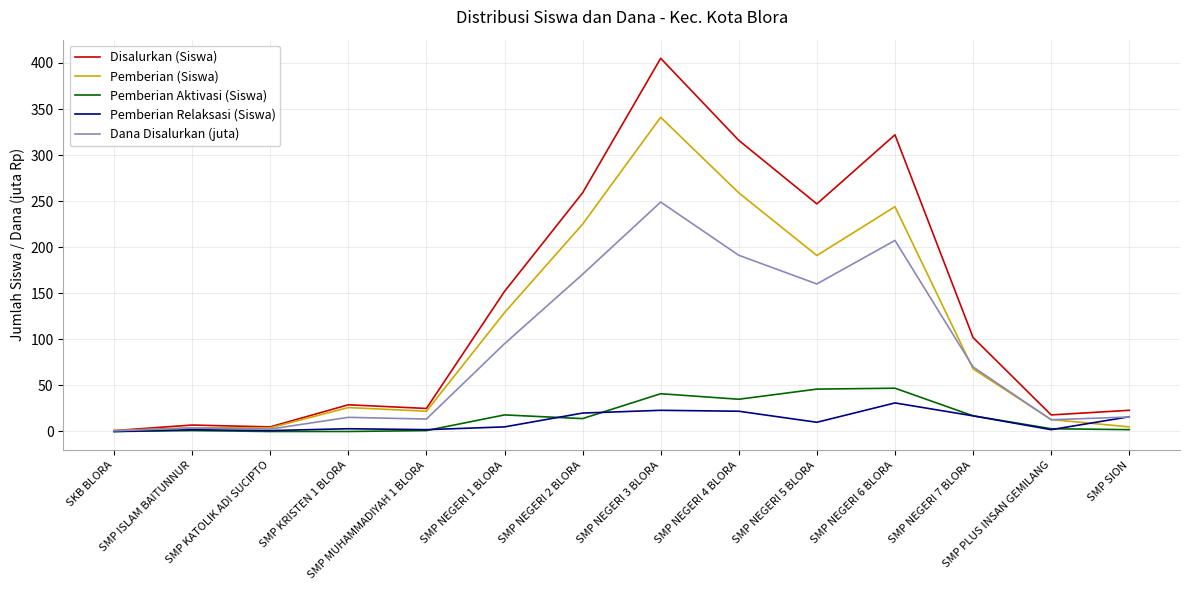

What is the greatest value displayed?

405.0